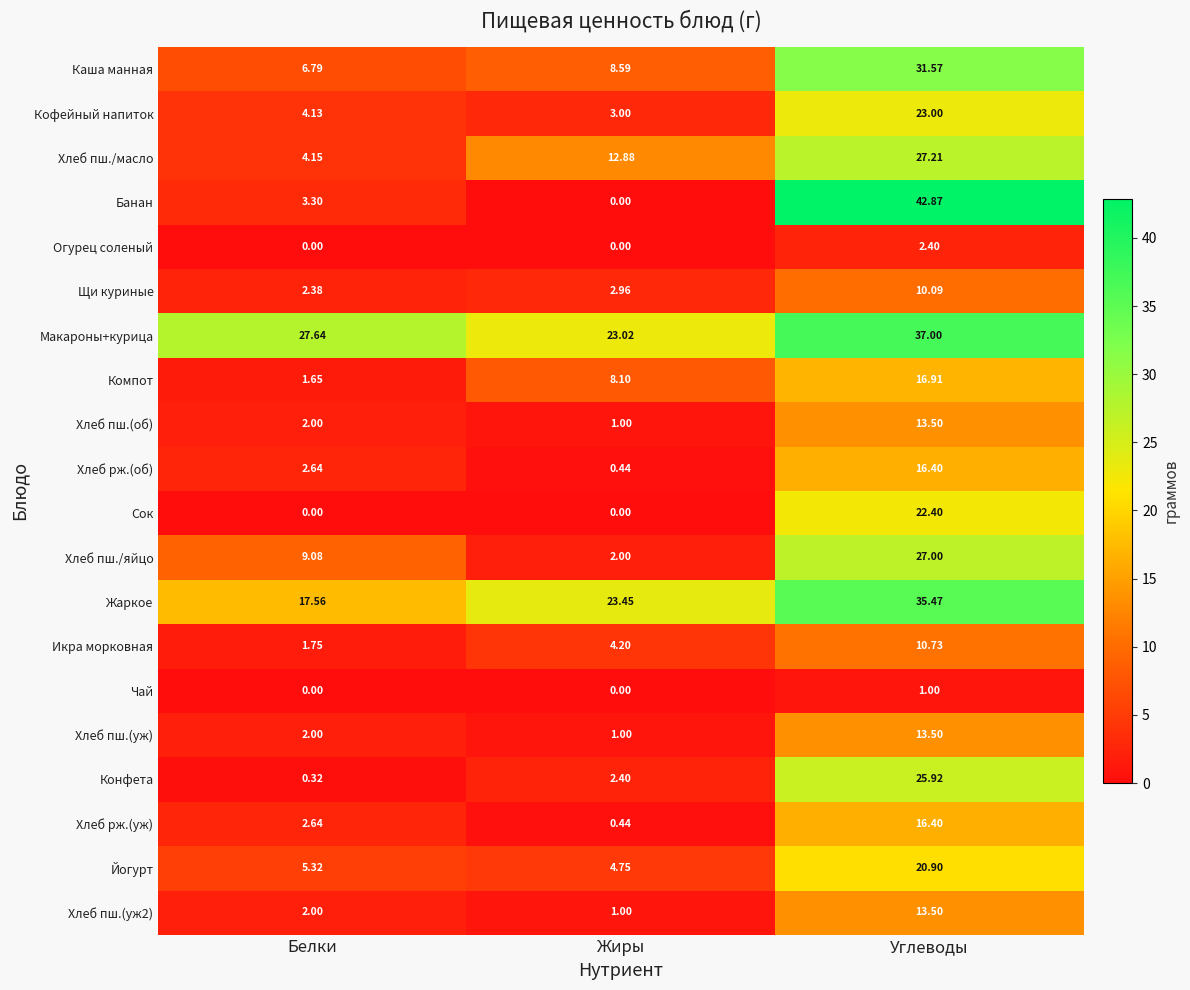

Which series changed the most between Белки and Углеводы?

Банан